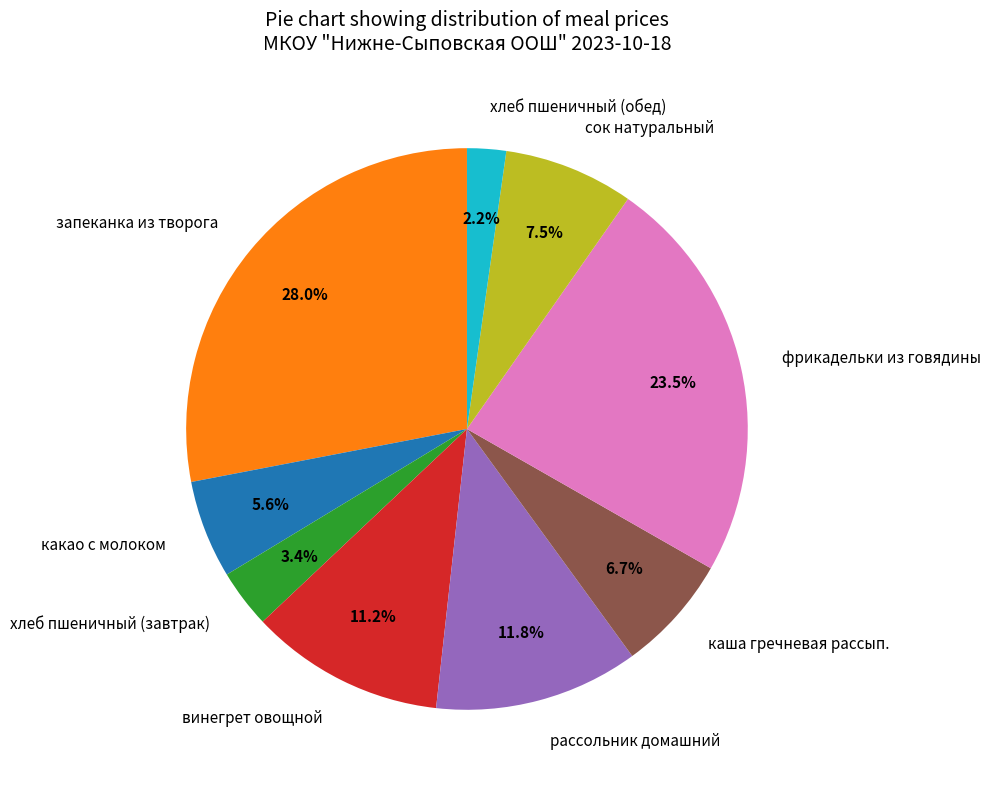

Is there any slice that represents more than half of the pie?

No